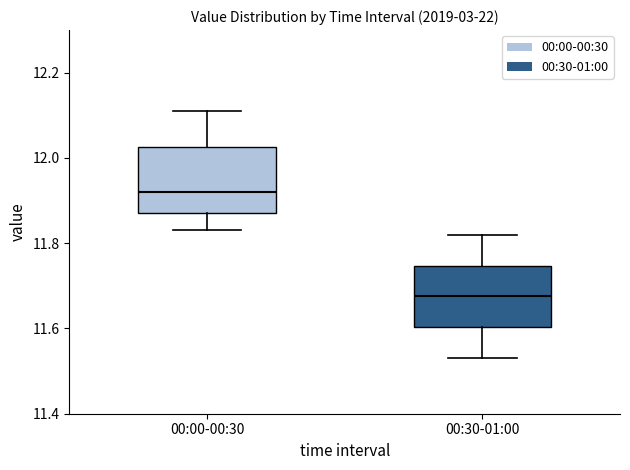

Where is the lower edge of the box for 00:00-00:30 on the y-axis? The values are not printed on the chart, so give them approximately, as read against the axis.

11.88